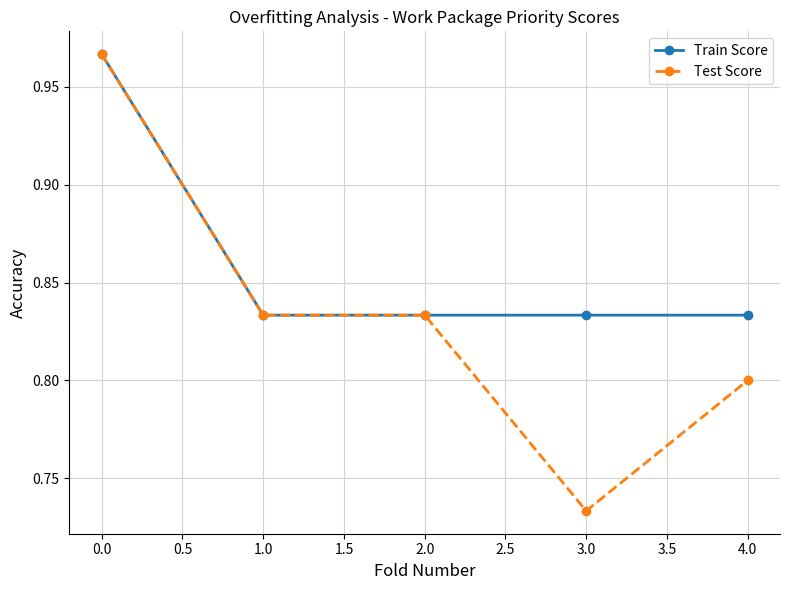

What is the difference between the maximum and minimum values in the Train Score series?

0.1